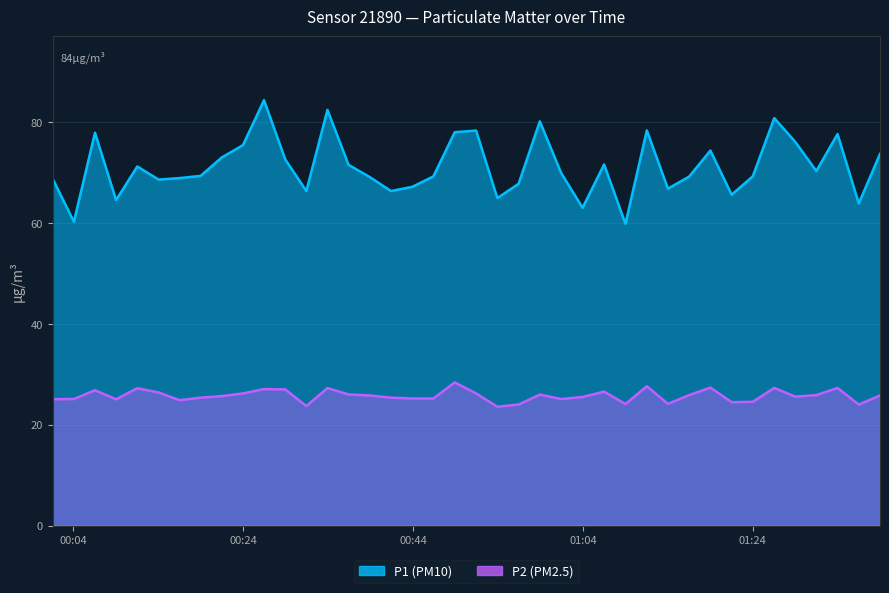

Reading right to left, transcribe all the data shown in this chart.

P1: 73.8	63.9	77.7	70.4	76.2	80.9	69.3	65.7	74.4	69.3	66.9	78.4	59.9	71.7	63.1	70.0	80.2	67.8	65.0	78.4	78.1	69.3	67.2	66.4	69.2	71.6	82.5	66.4	72.7	84.4	75.5	73.1	69.4	69.0	68.7	71.3	64.6	78.0	60.3	68.8
P2: 25.8	24.0	27.3	25.9	25.6	27.3	24.6	24.5	27.4	25.9	24.2	27.7	24.1	26.6	25.5	25.1	26.0	24.0	23.6	26.2	28.4	25.2	25.2	25.4	25.8	26.0	27.3	23.7	27.0	27.1	26.2	25.7	25.4	24.9	26.4	27.3	25.1	26.9	25.1	25.1